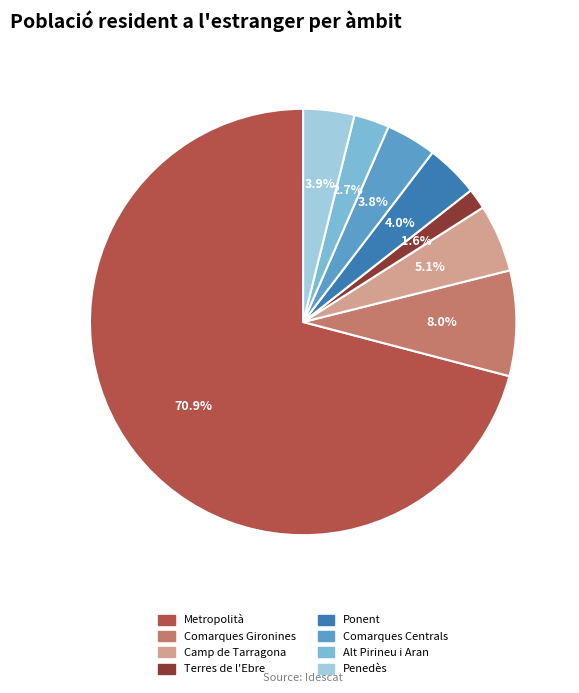

What percentage is the Comarques Gironines slice, to the nearest percent?

8%